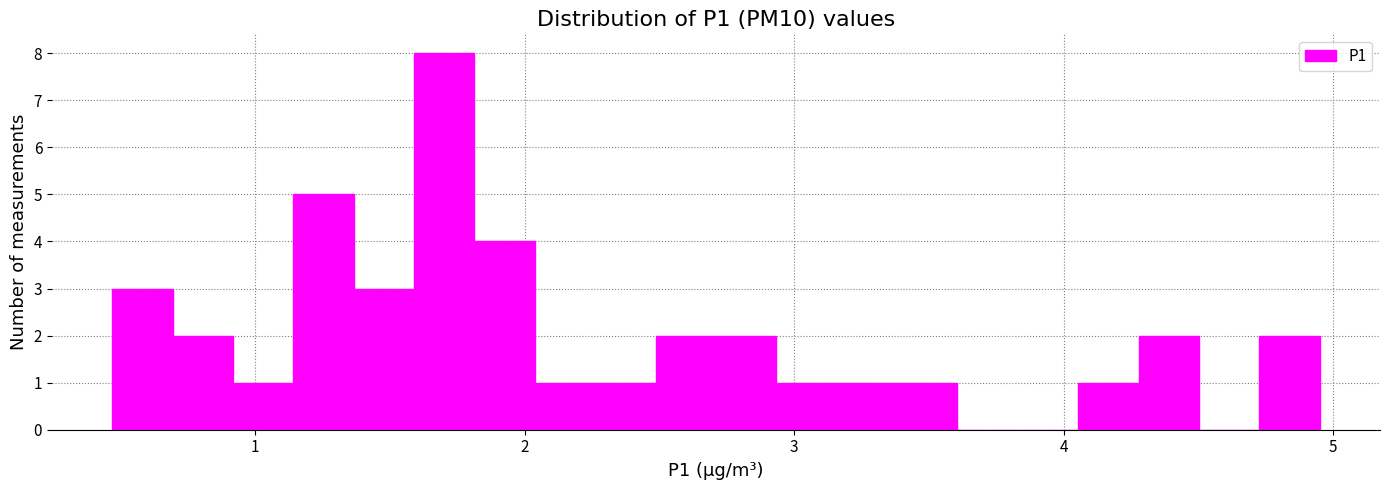

Read against the x-axis, roughly where is the centre of the tallest bar?

1.7